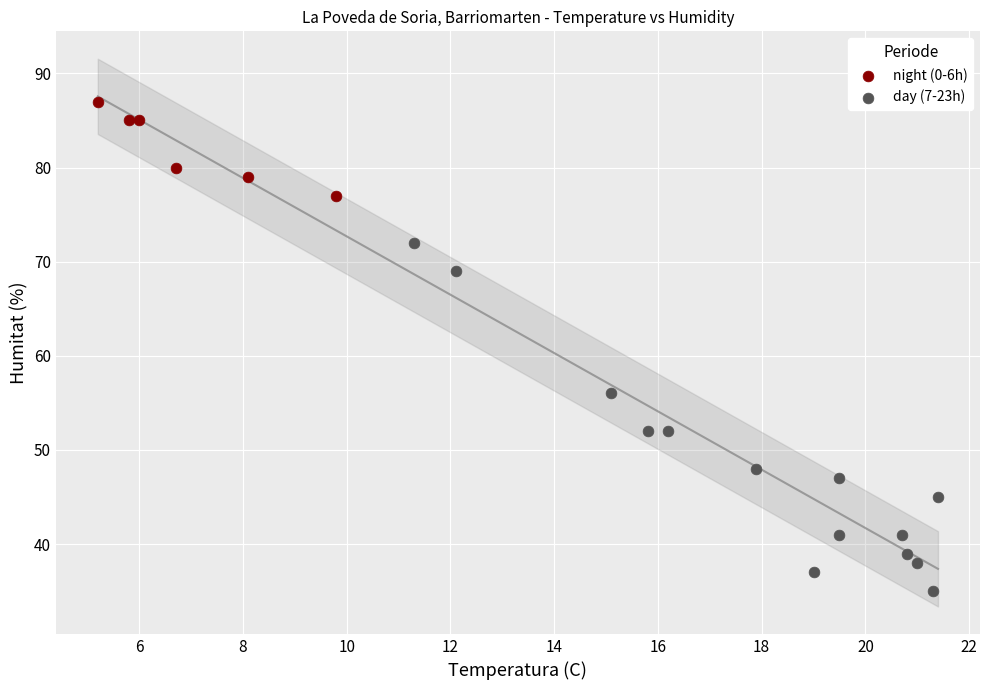

Which series has the largest Y range (max minus min)?

day (7-23h)